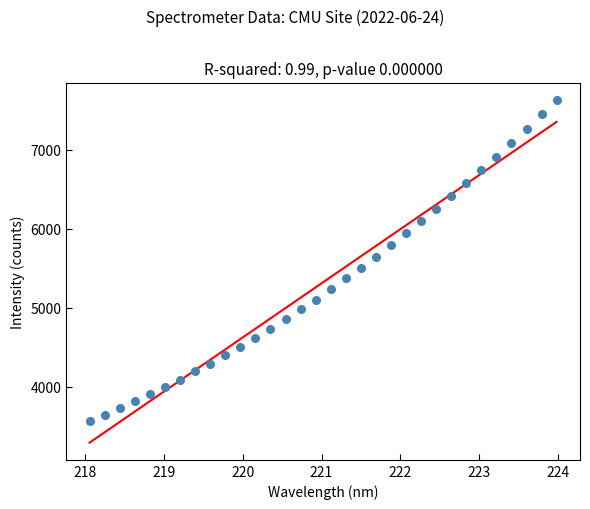

What is the range of Y values (max minus min)?

4068.5